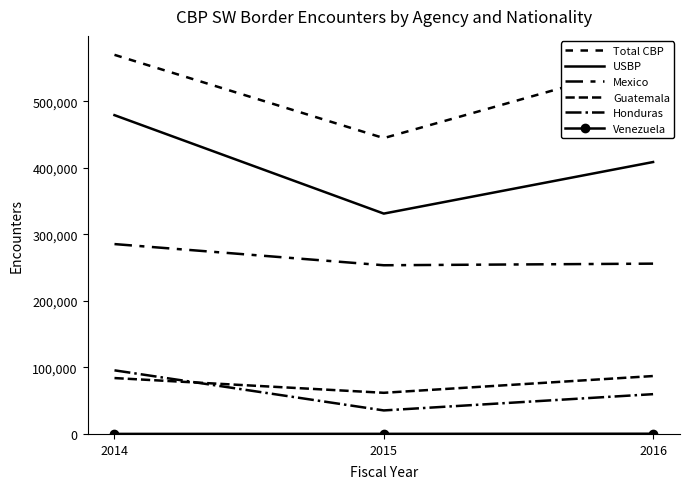

Reading left to right, list all the values displayed in this chart.

Total CBP: 570050	444860	558990
USBP: 479370	331330	408870
Mexico: 285500	253660	256080
Guatemala: 84030	61870	87070
Honduras: 95650	35360	59820
Venezuela: 80	160	330